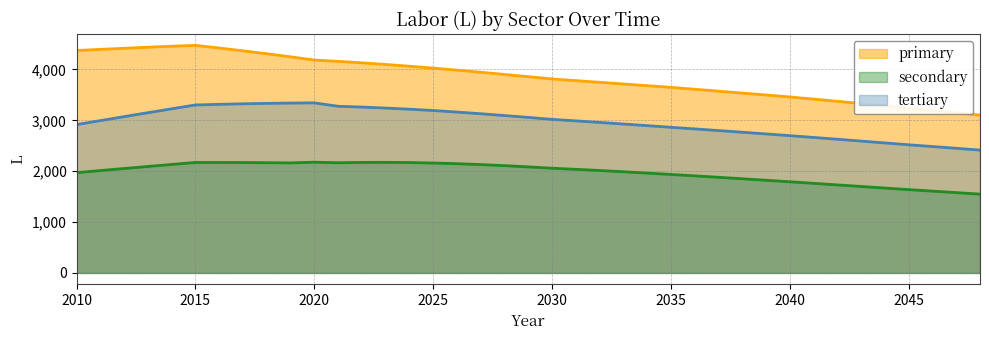

What are all the series names shown in the legend?

primary, secondary, tertiary